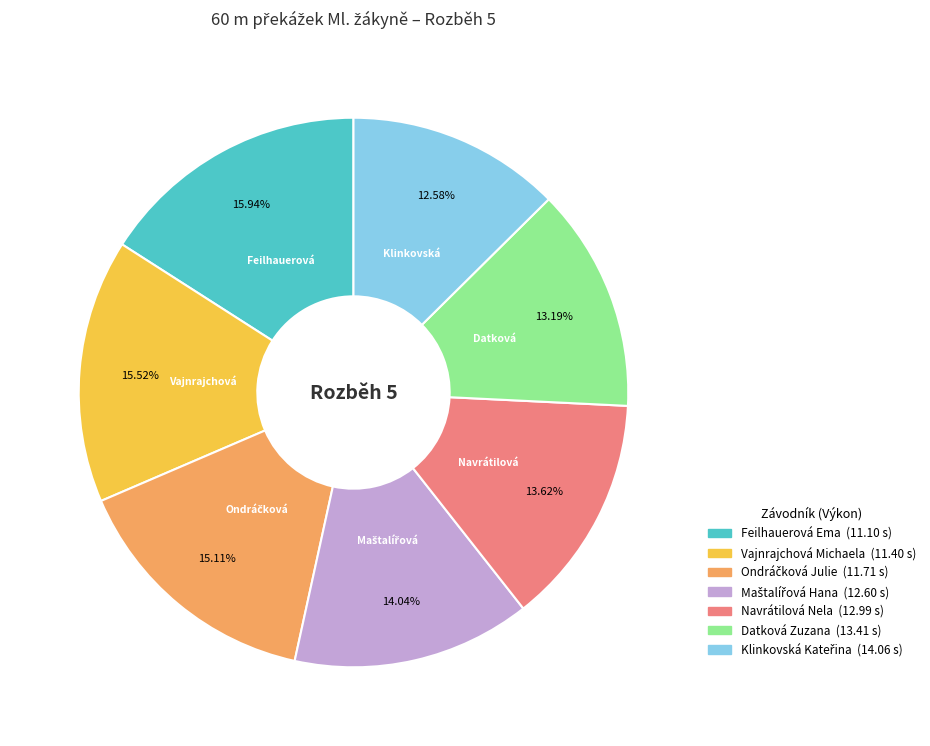

Is there any slice that represents more than half of the pie?

No